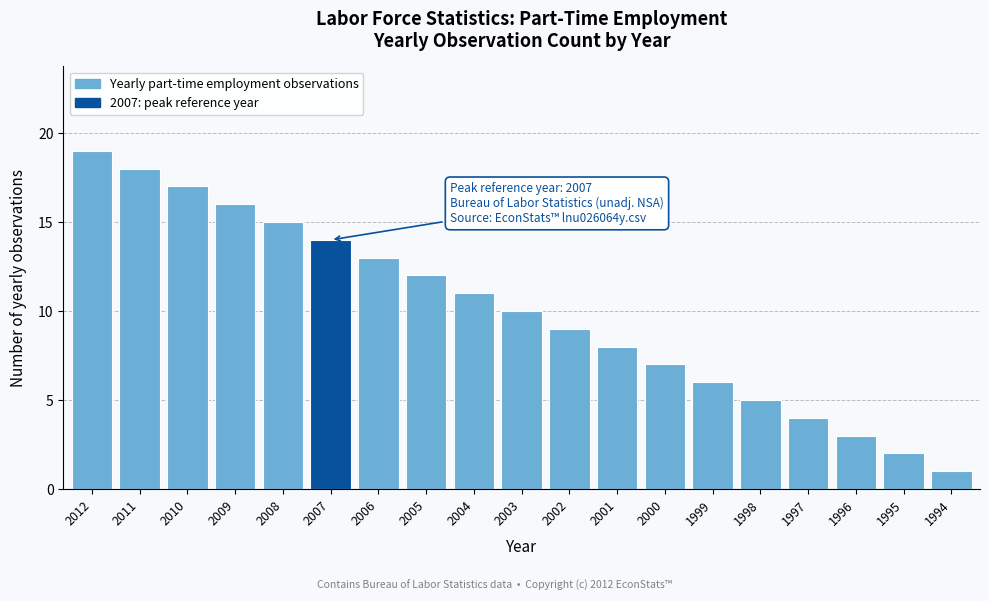

Reading right to left, transcribe all the data shown in this chart.

1994=1	1995=2	1996=3	1997=4	1998=5	1999=6	2000=7	2001=8	2002=9	2003=10	2004=11	2005=12	2006=13	2007=14	2008=15	2009=16	2010=17	2011=18	2012=19